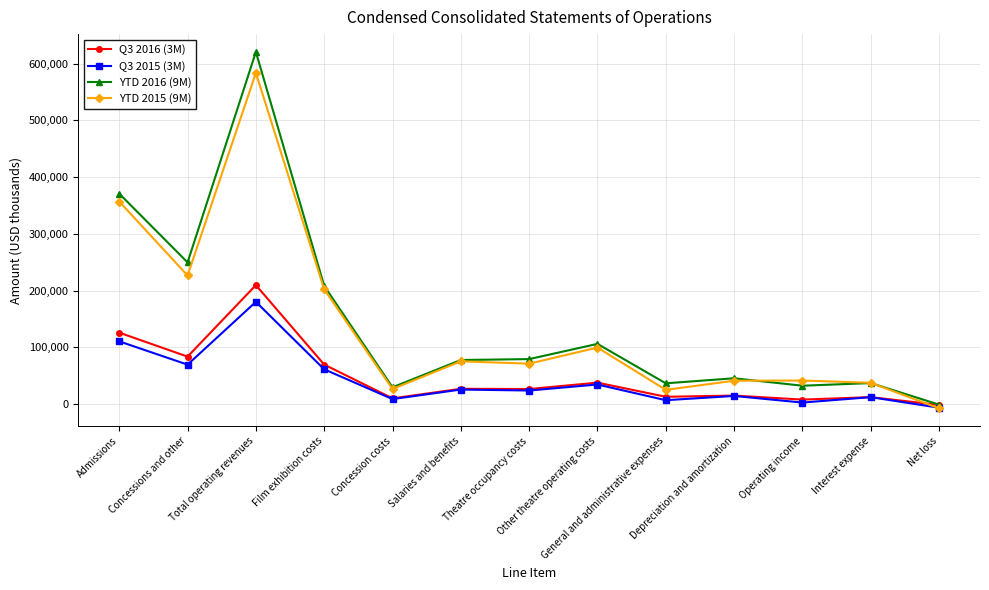

What is the label of the 5th point from the right?

General and administrative expenses